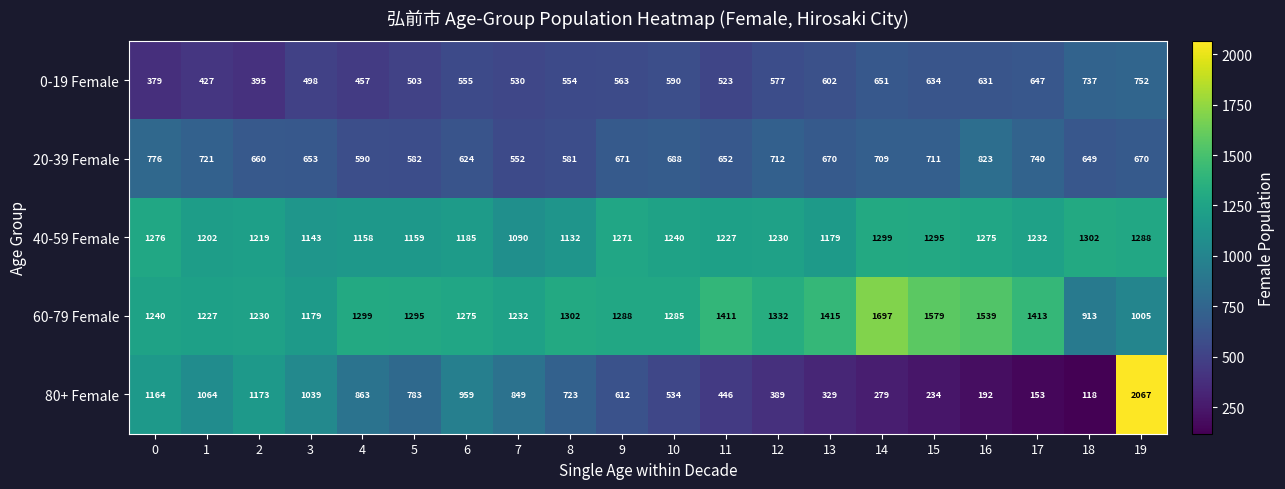

List the series in order of their peak value, lowest first.

0-19 Female, 20-39 Female, 40-59 Female, 60-79 Female, 80+ Female